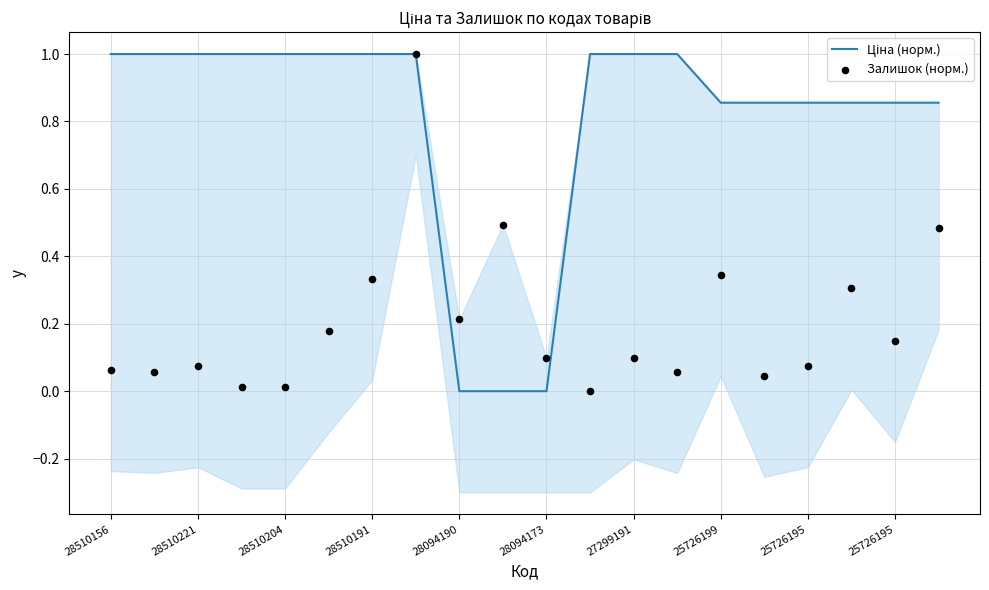

What are all the series names shown in the legend?

Ціна (норм.), Залишок (норм.)